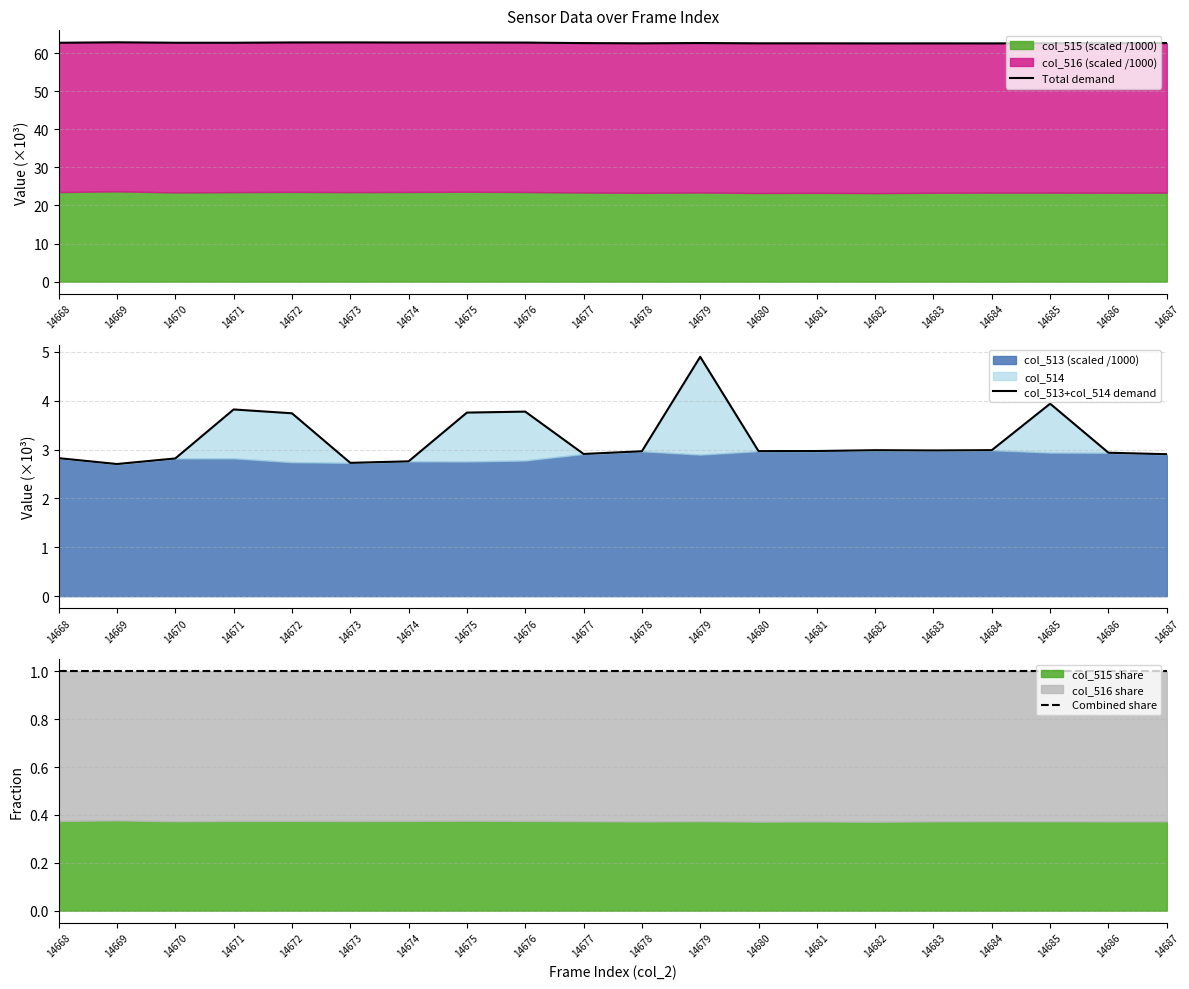

Is the value of col_513+col_514 demand at 14676 greater than the value of Total demand at 14683?

No